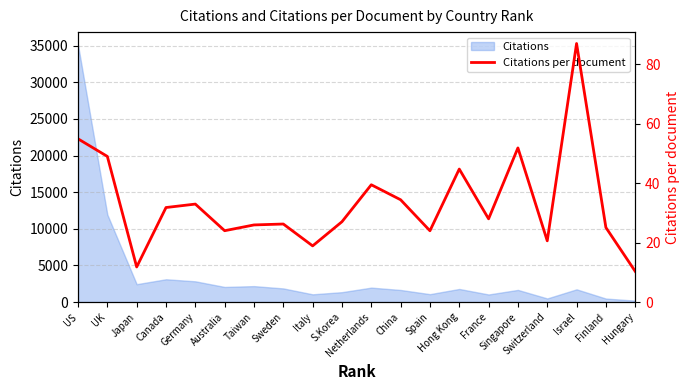

At which category does the data reach its first local peak?

Germany